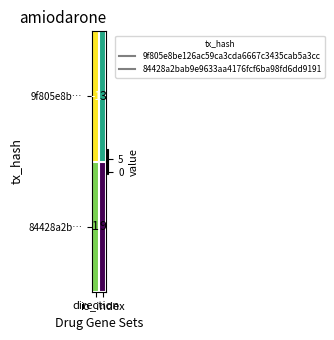

Which series has the largest total across all categories?

84428a2b…